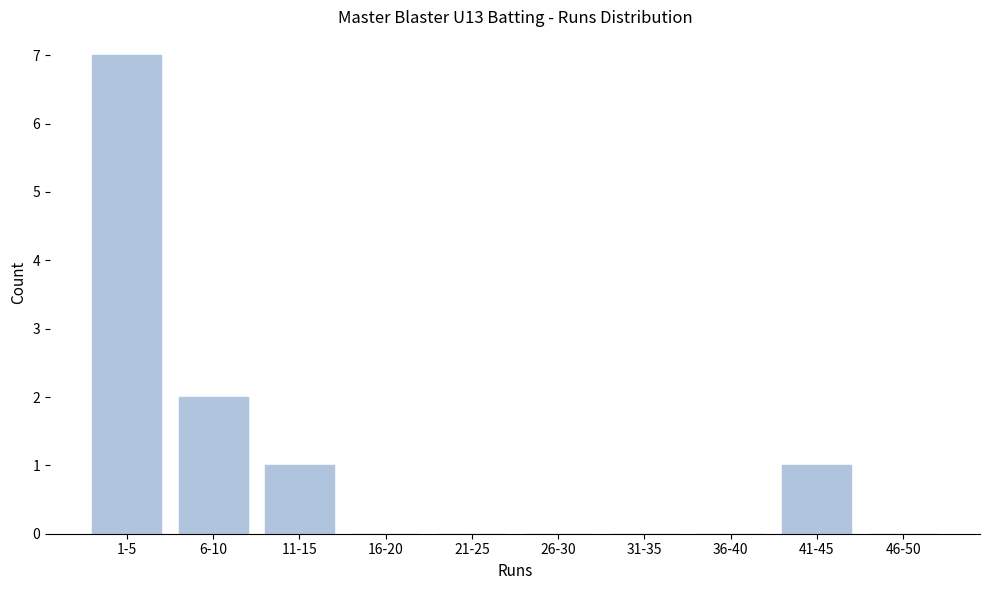

Reading right to left, extract all data points from this chart.

46-50=0	41-45=1	36-40=0	31-35=0	26-30=0	21-25=0	16-20=0	11-15=1	6-10=2	1-5=7